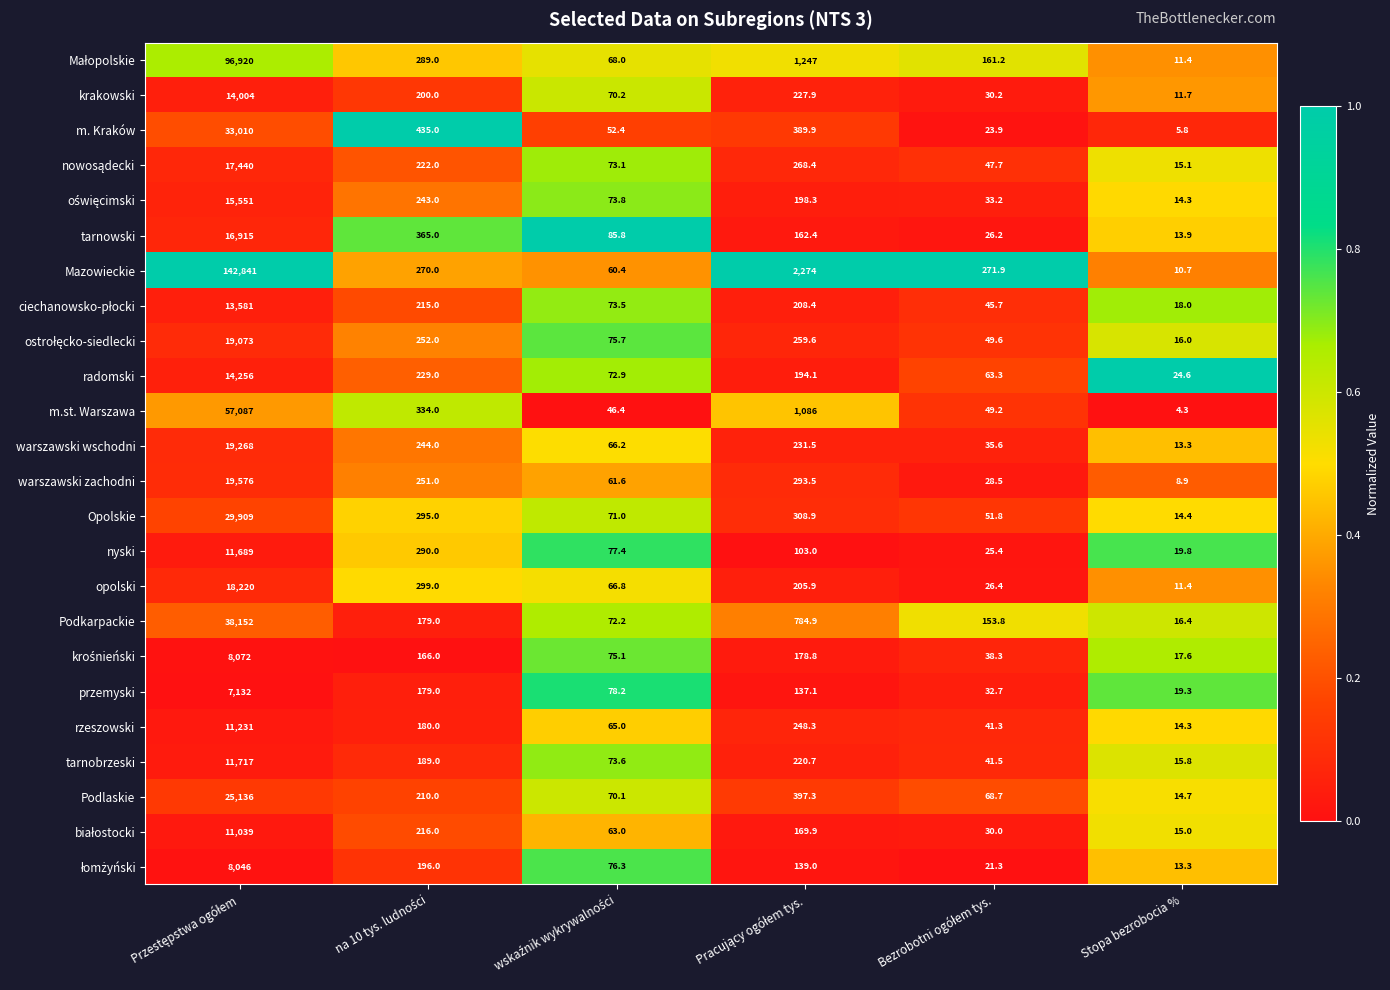

Which series has the largest total across all categories?

Mazowieckie